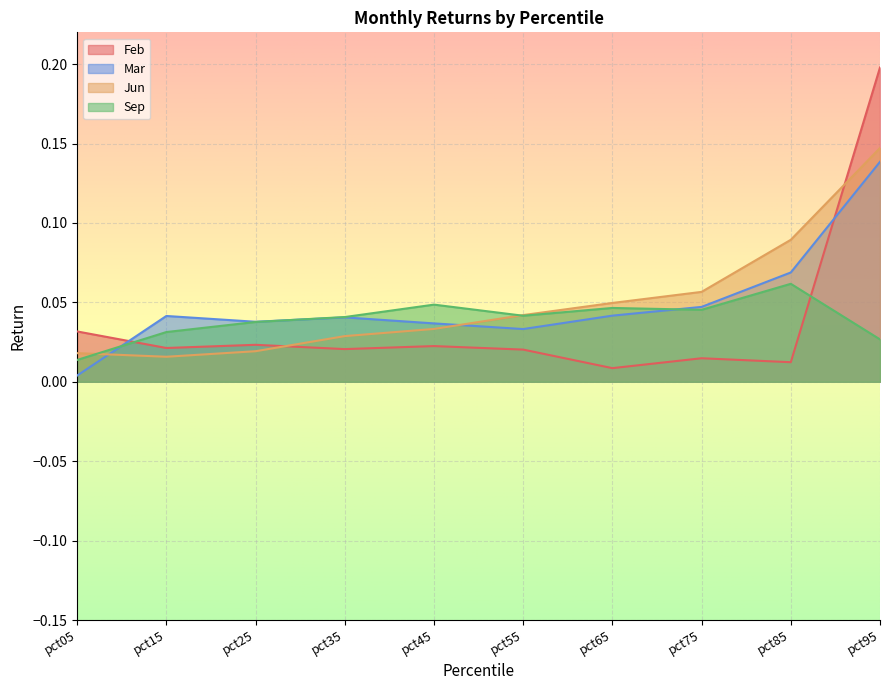

Reading left to right, list all the values displayed in this chart.

Feb: pct05=0.0	pct15=0.0	pct25=0.0	pct35=0.0	pct45=0.0	pct55=0.0	pct65=0.0	pct75=0.0	pct85=0.0	pct95=0.2
Mar: pct05=0.0	pct15=0.0	pct25=0.0	pct35=0.0	pct45=0.0	pct55=0.0	pct65=0.0	pct75=0.0	pct85=0.1	pct95=0.1
Jun: pct05=0.0	pct15=0.0	pct25=0.0	pct35=0.0	pct45=0.0	pct55=0.0	pct65=0.0	pct75=0.1	pct85=0.1	pct95=0.1
Sep: pct05=0.0	pct15=0.0	pct25=0.0	pct35=0.0	pct45=0.0	pct55=0.0	pct65=0.0	pct75=0.0	pct85=0.1	pct95=0.0